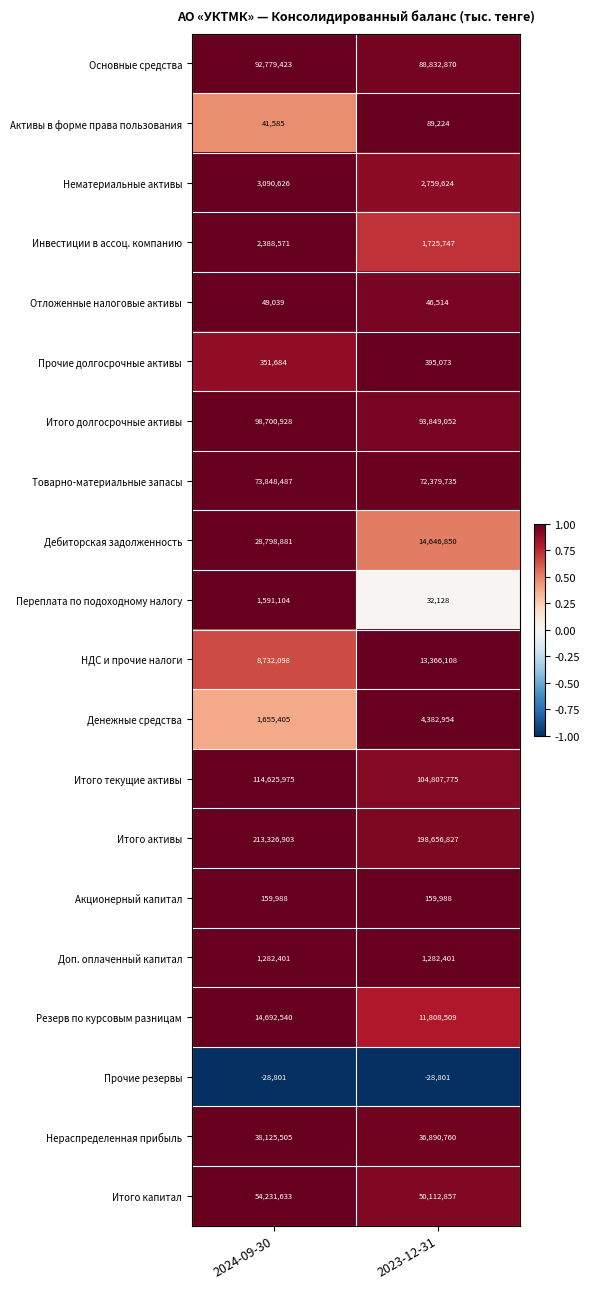

Rank the series at 2024-09-30 from lowest to highest value.

Прочие резервы, Активы в форме права пользования, Отложенные налоговые активы, Акционерный капитал, Прочие долгосрочные активы, Доп. оплаченный капитал, Переплата по подоходному налогу, Денежные средства, Инвестиции в ассоц. компанию, Нематериальные активы, НДС и прочие налоги, Резерв по курсовым разницам, Дебиторская задолженность, Нераспределенная прибыль, Итого капитал, Товарно-материальные запасы, Основные средства, Итого долгосрочные активы, Итого текущие активы, Итого активы